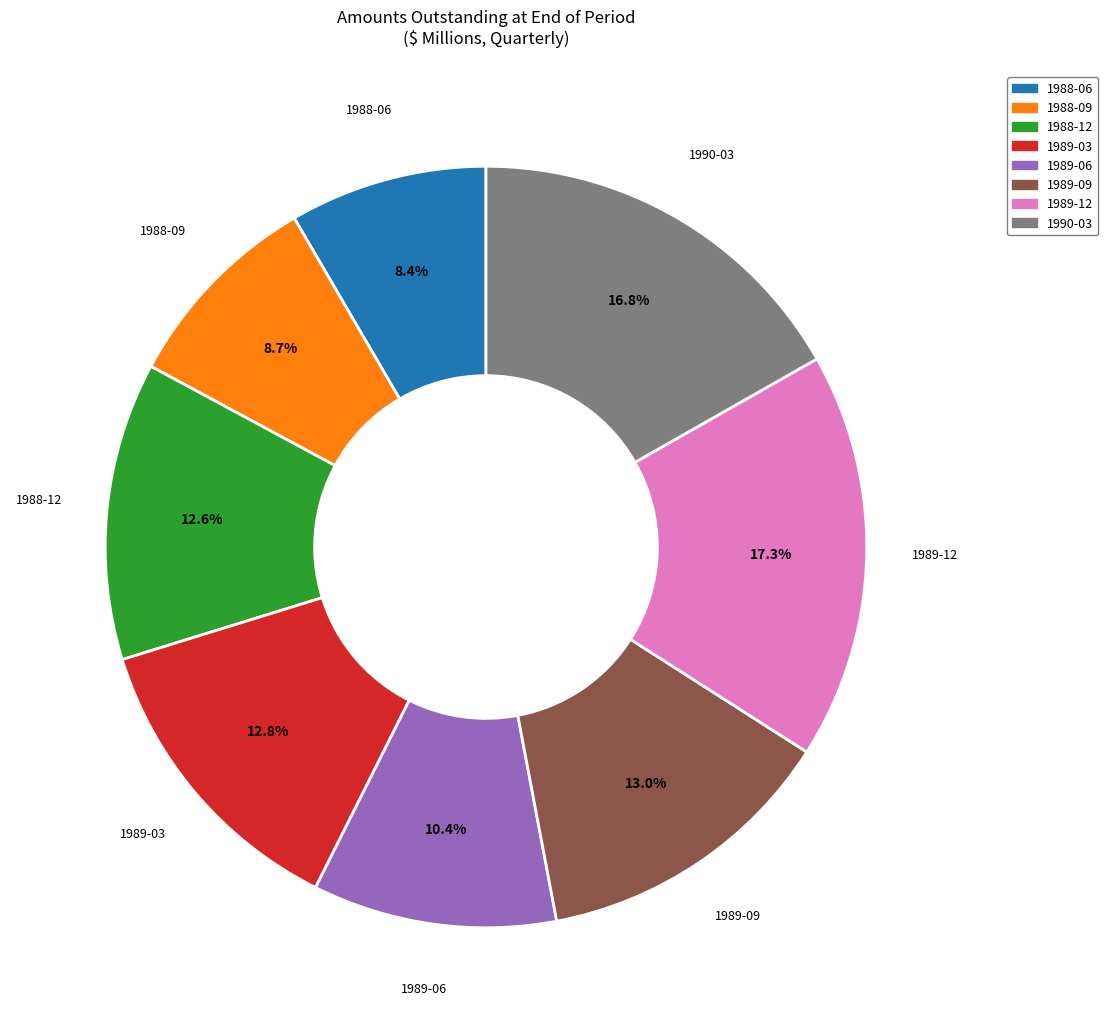

Is there any slice that represents more than half of the pie?

No